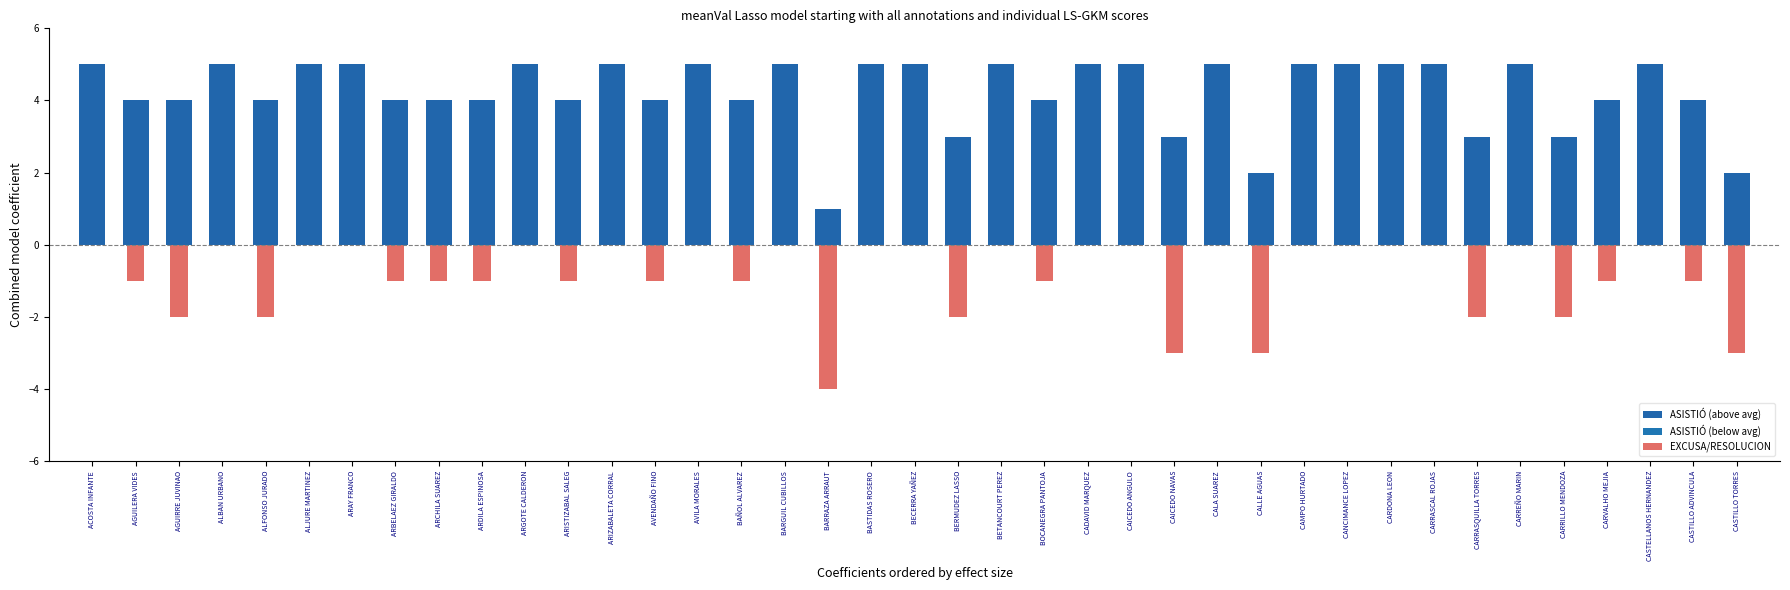

What is the difference between the ASISTIÓ (above avg) values at BERMUDEZ LASSO and BETANCOURT PEREZ?

2